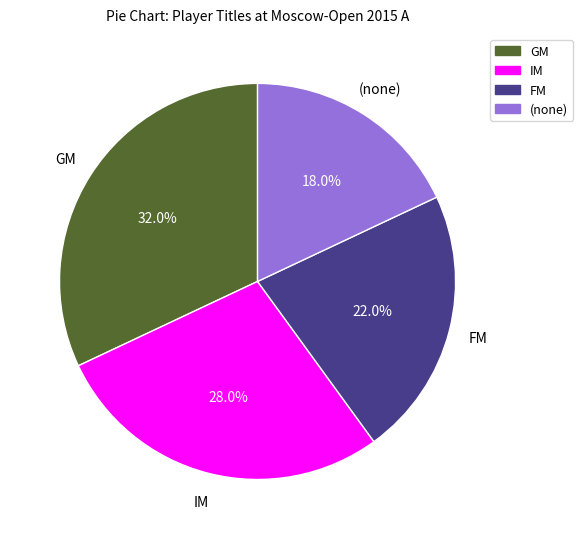

Does any single category account for the majority?

No